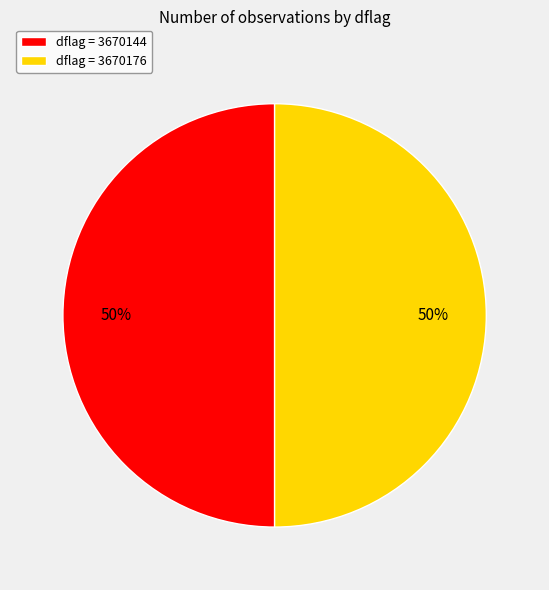

Do dflag = 3670176 and dflag = 3670144 together represent more than half of the pie?

Yes